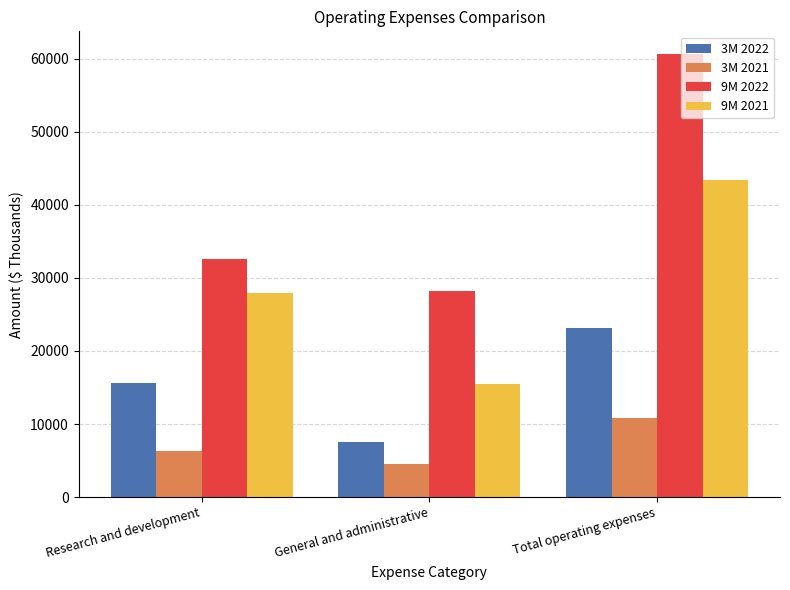

Rank the categories by 3M 2021 value from lowest to highest.

General and administrative, Research and development, Total operating expenses